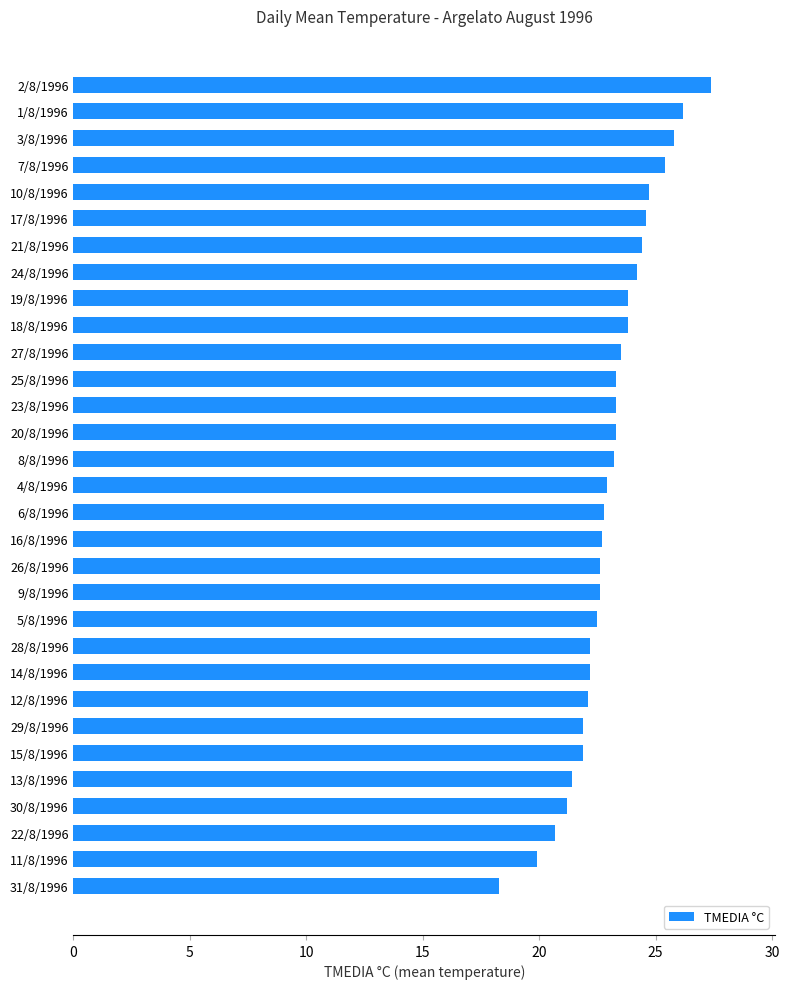

What is the average value?

23.1